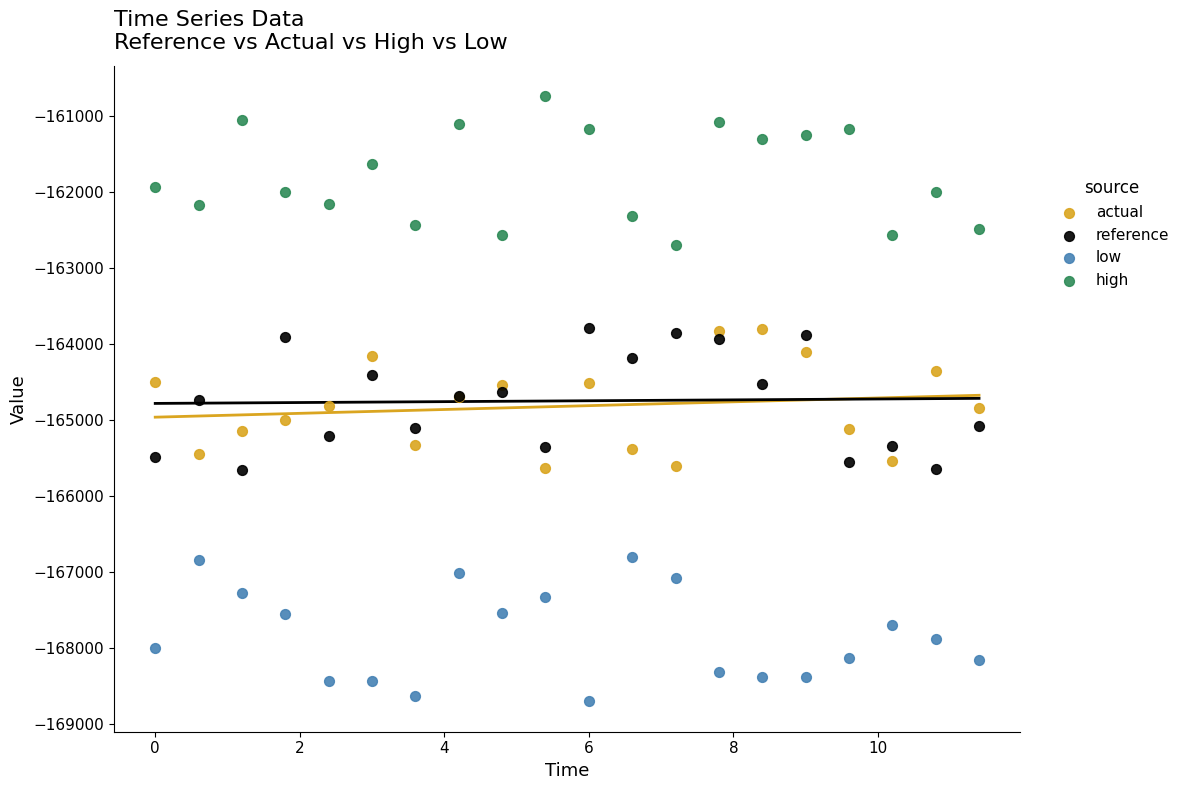

What are all the series names shown in the legend?

actual, reference, low, high